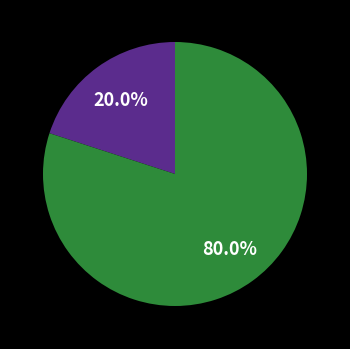

Is there any slice that represents more than half of the pie?

Yes